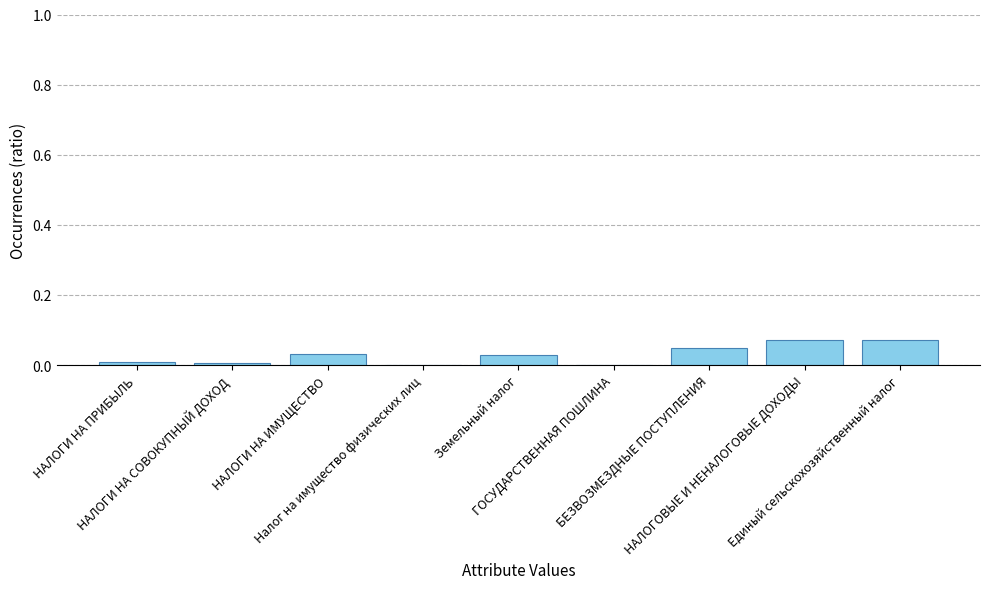

What is the sum of all values?

0.3